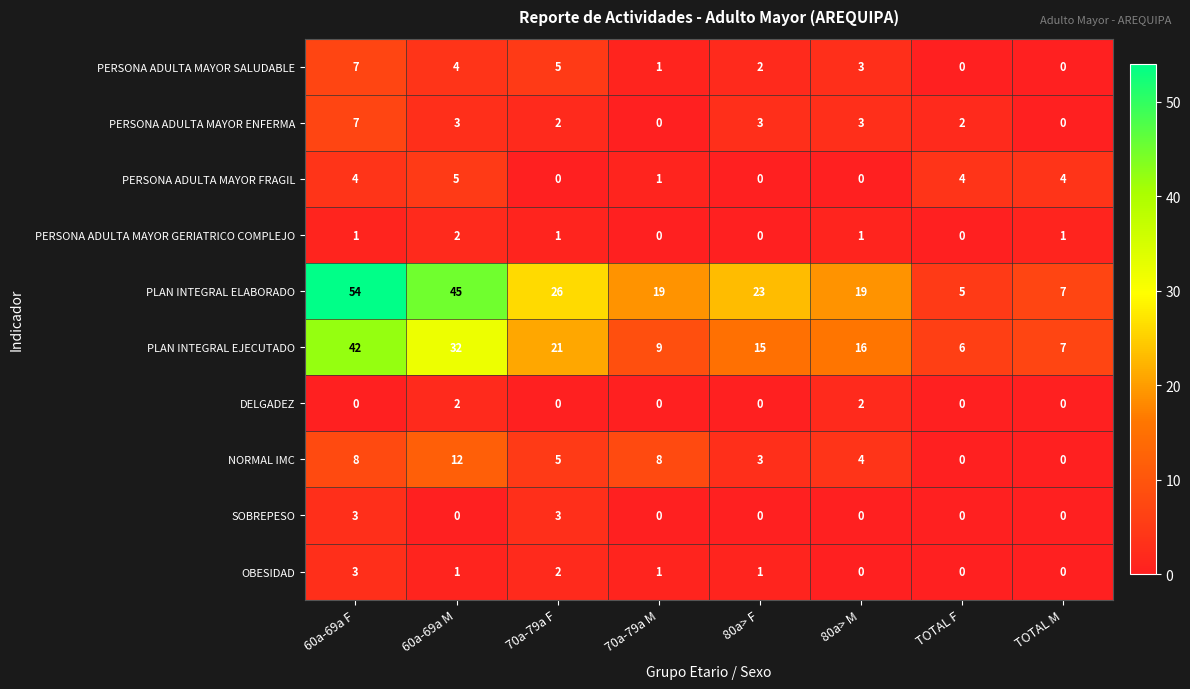

Which series has the widest spread of values?

PLAN INTEGRAL ELABORADO